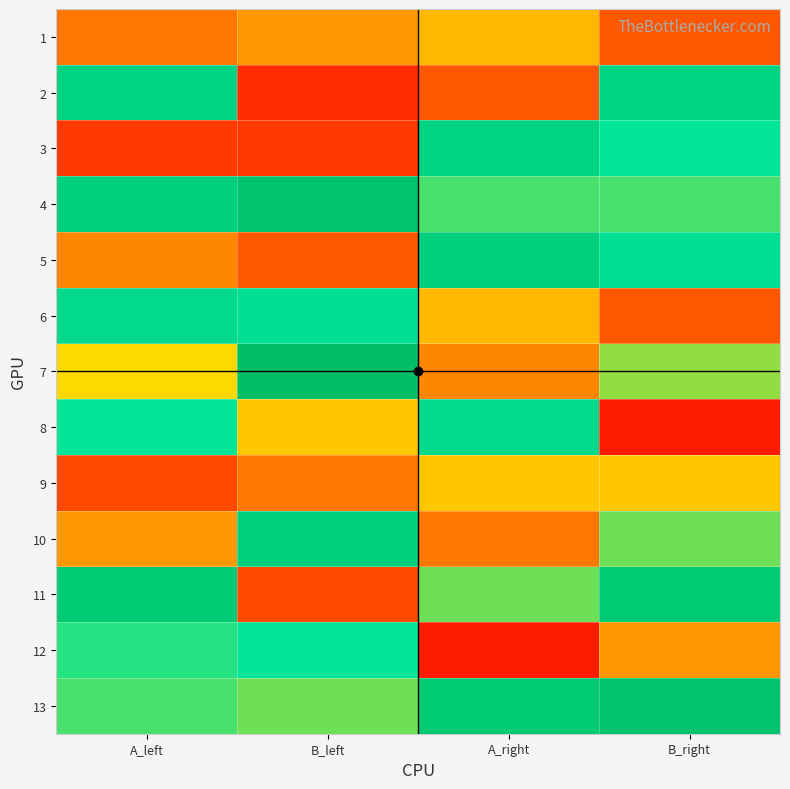

Which series has the largest range (max minus min)?

2